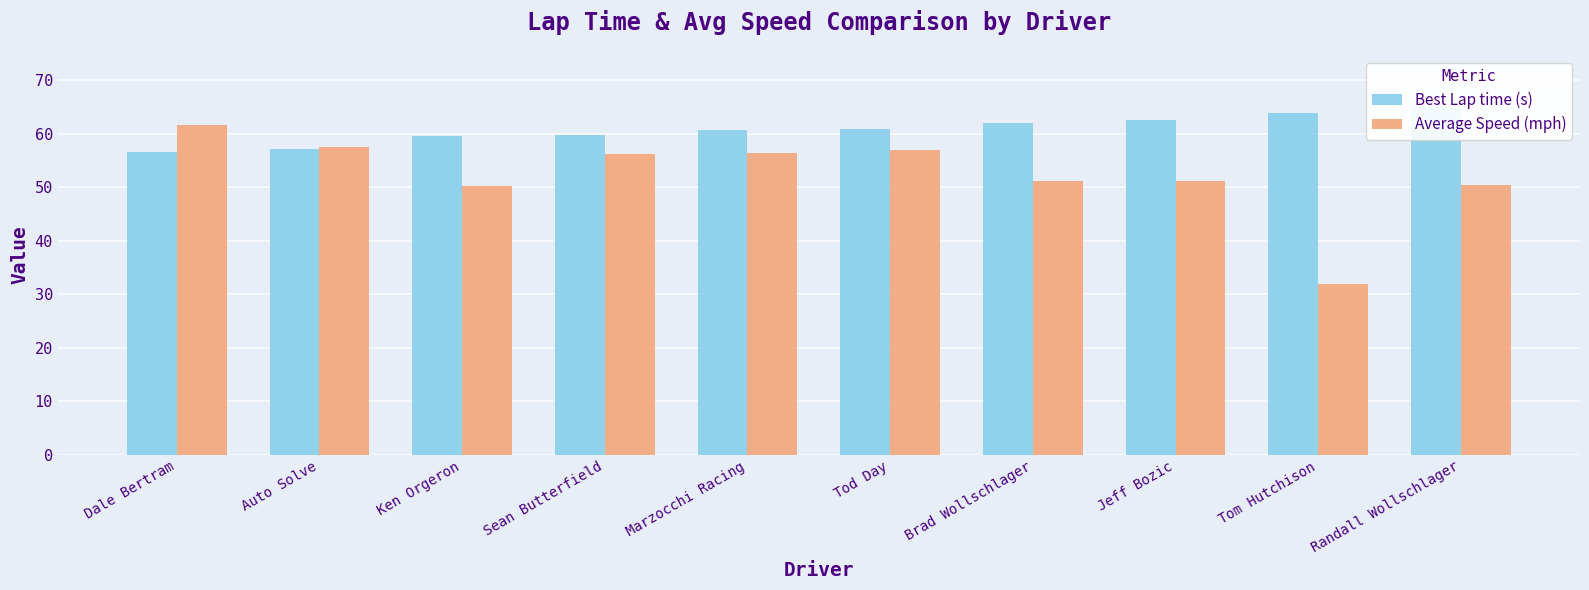

What is the difference between the Average Speed (mph) values at Randall Wollschlager and Marzocchi Racing?

6.0